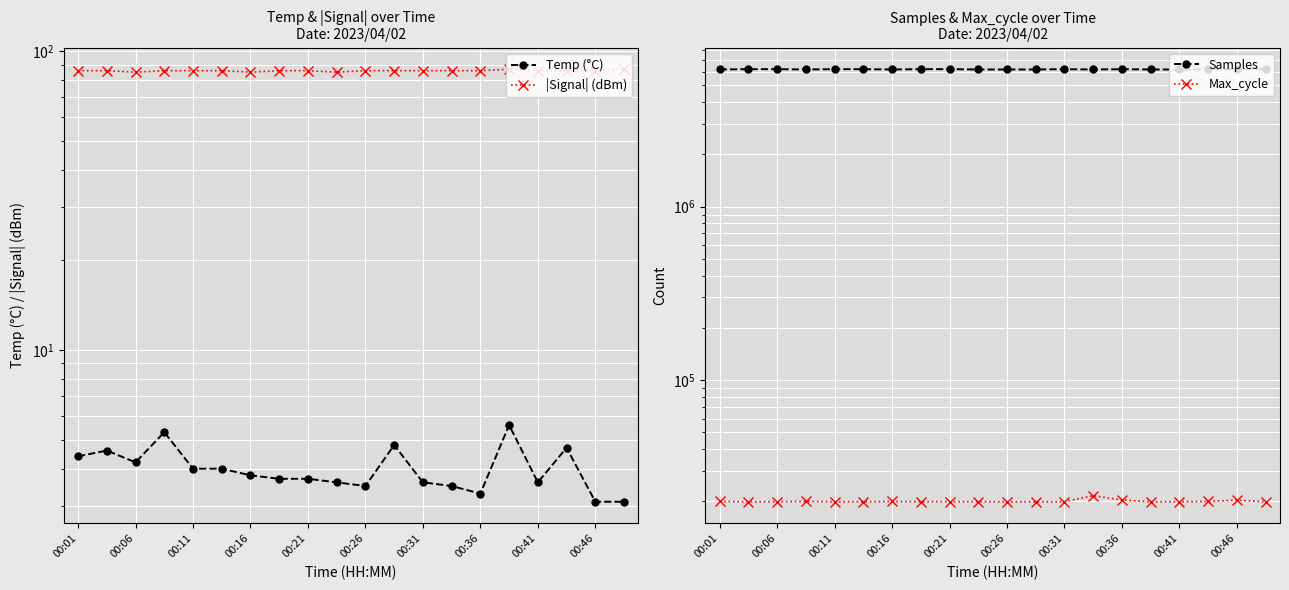

What is the spread (max minus min) of values at 00:26?

6165220.5